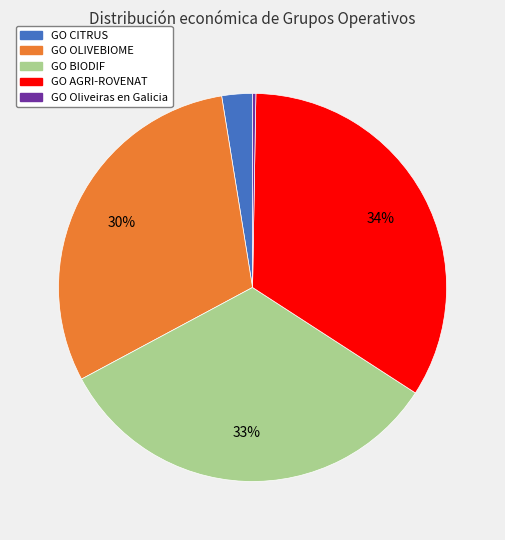

To the nearest percent, what percentage of the pie is GO OLIVEBIOME?

30%